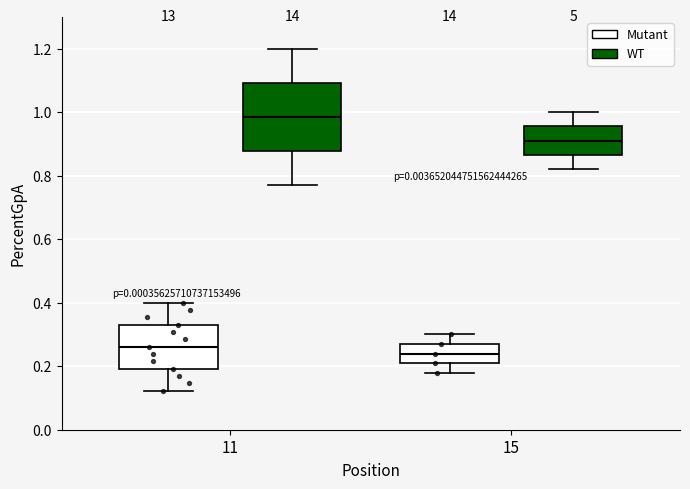

Which box's median line is the highest?

11 (WT)